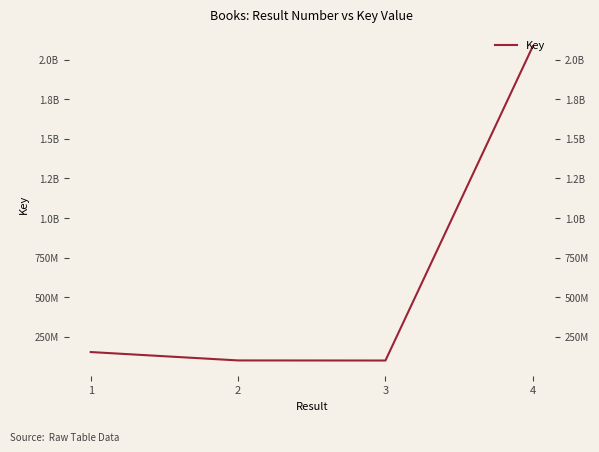

What is the value of the 2nd point from the left?

100862260